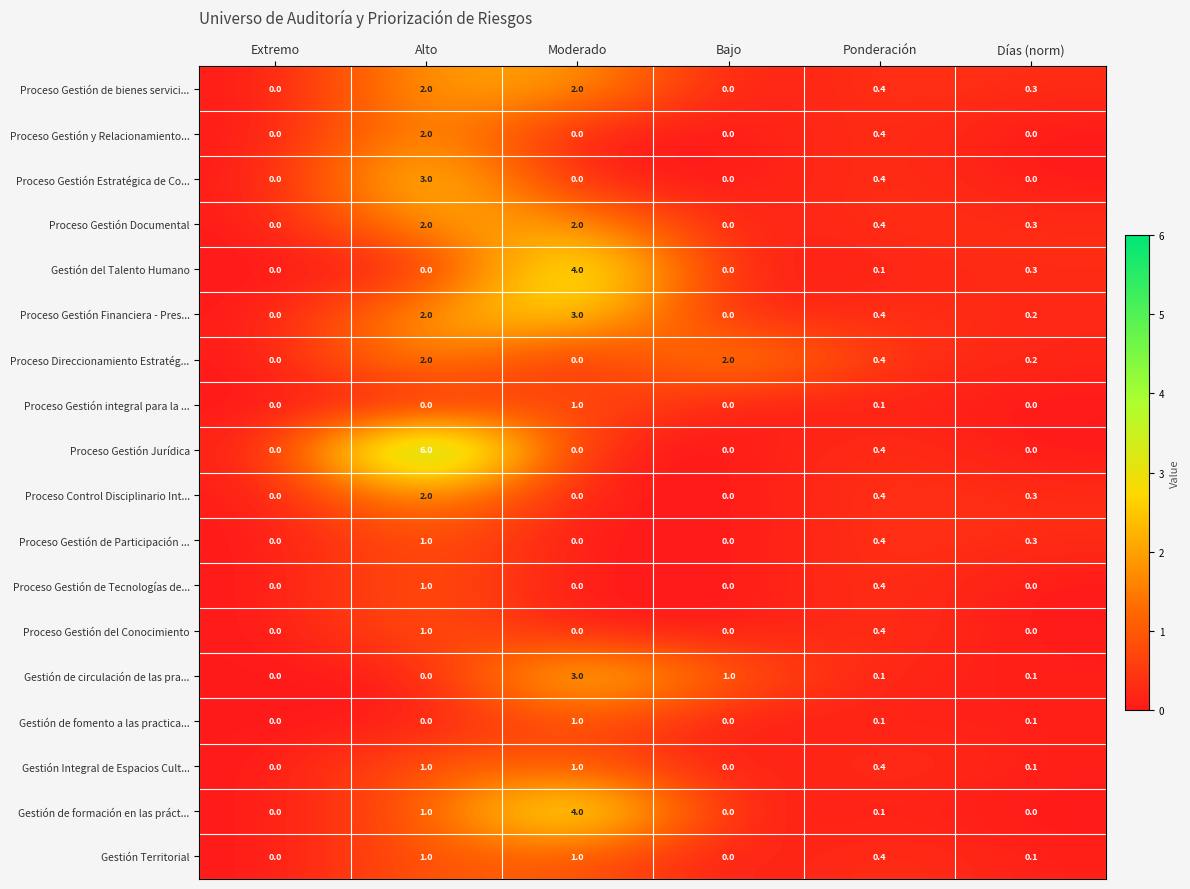

Where is Proceso Direccionamiento Estratég... nearest to the value 1?

Ponderación